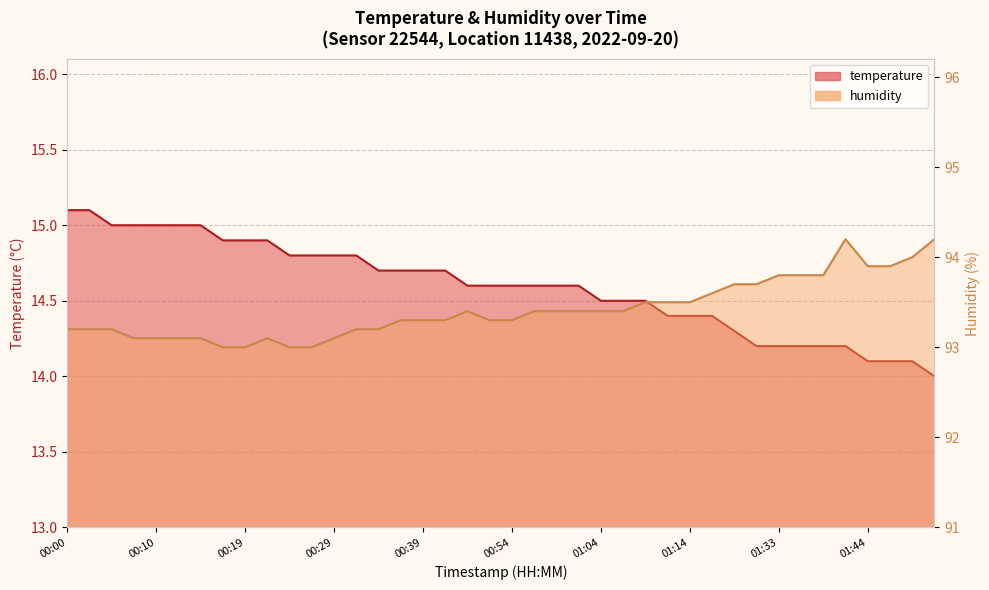

Where is humidity nearest to the value 93?

00:17